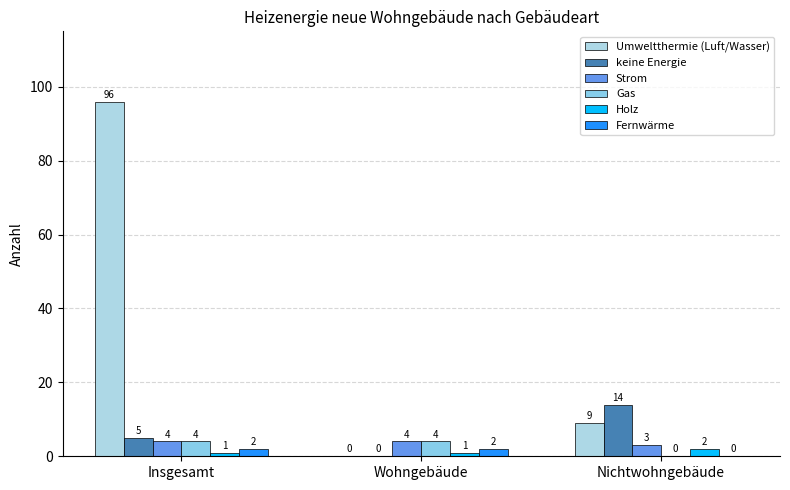

What is the value of the Gas bar at the 2nd from the left?

4